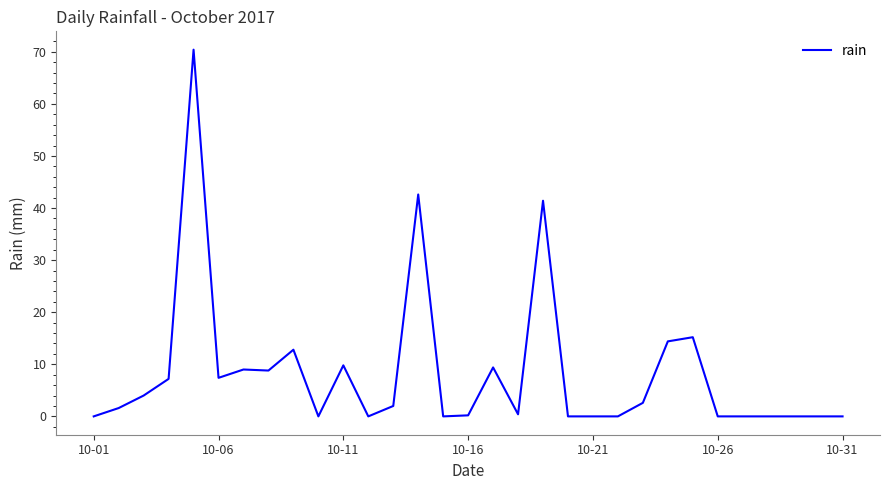

What is the difference between the maximum and minimum values?

70.4